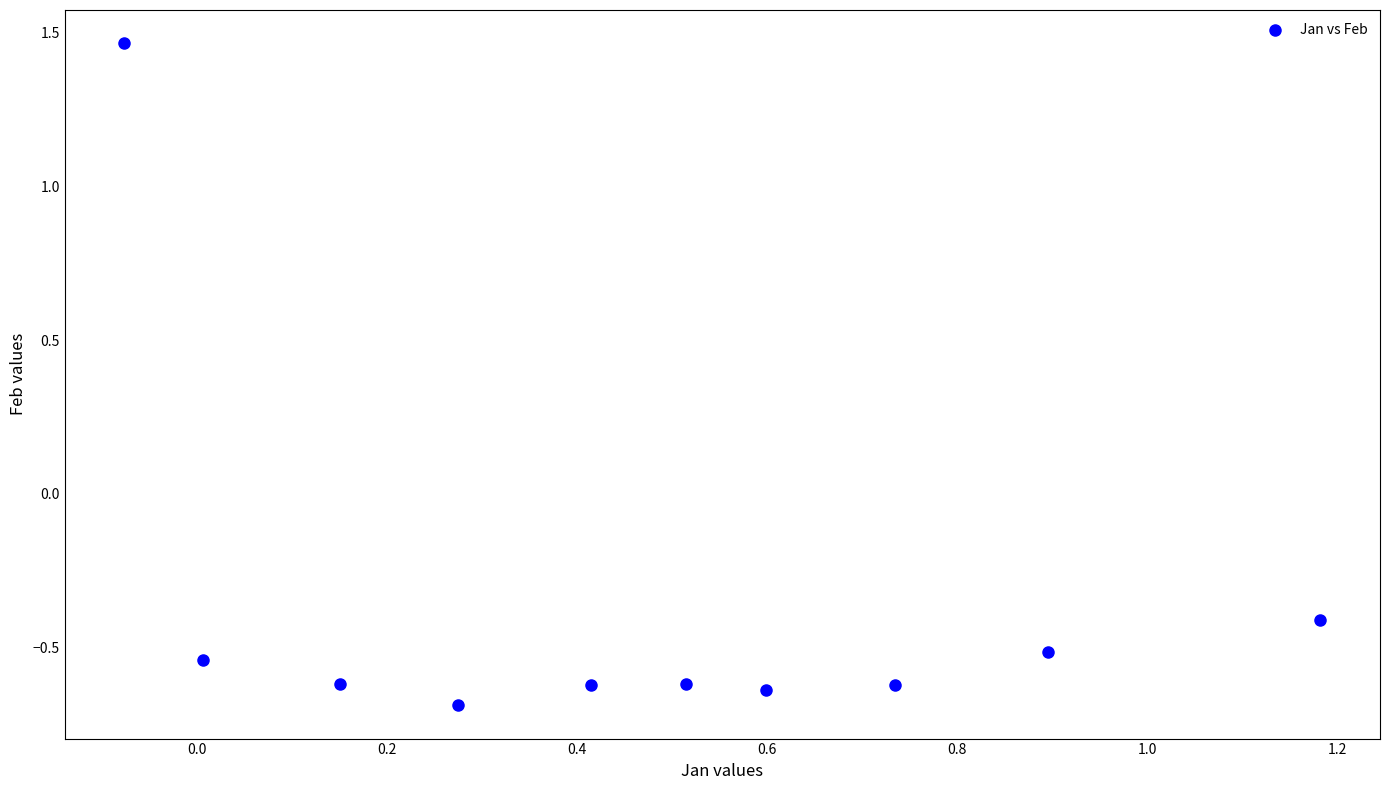

What is the average X value?

0.5